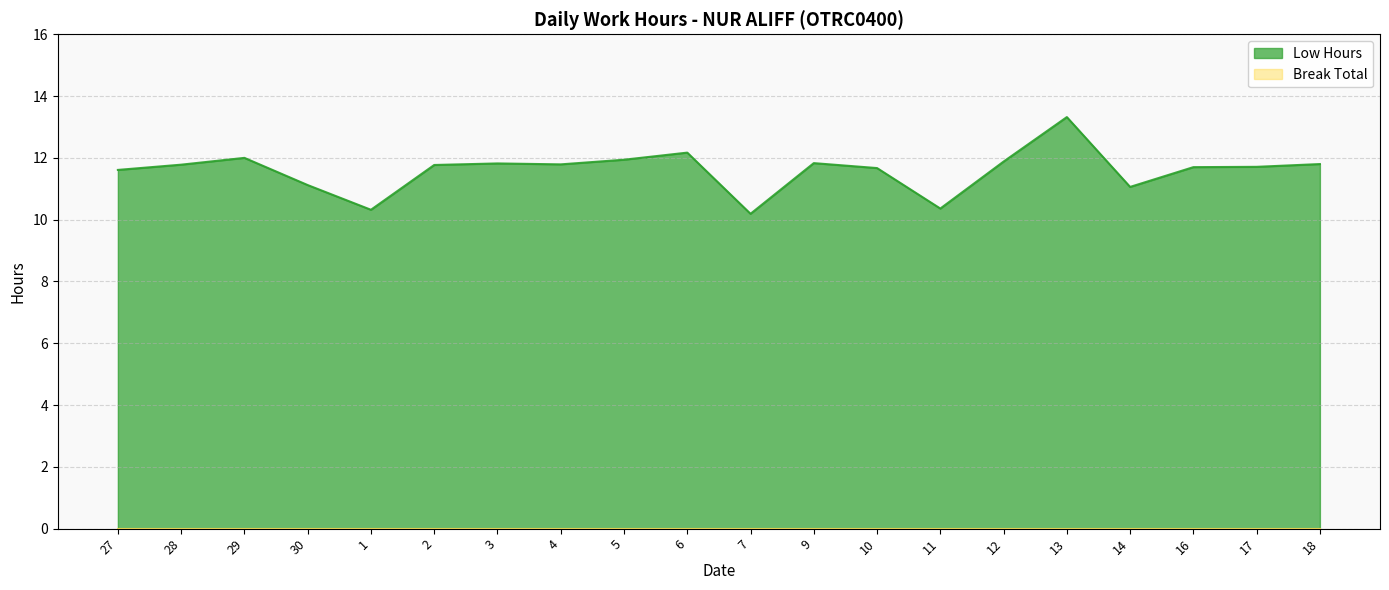

What is the difference between the maximum and minimum values?

3.1